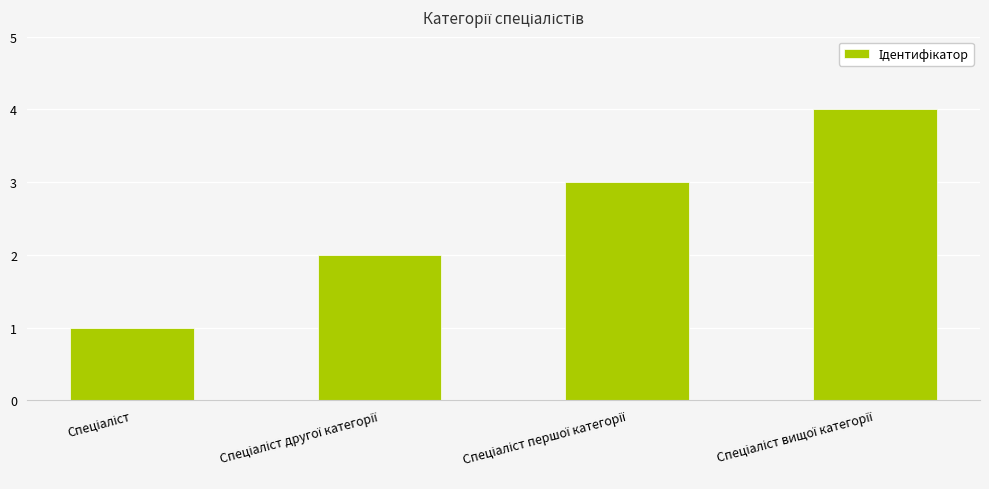

How many bars are there in total?

4